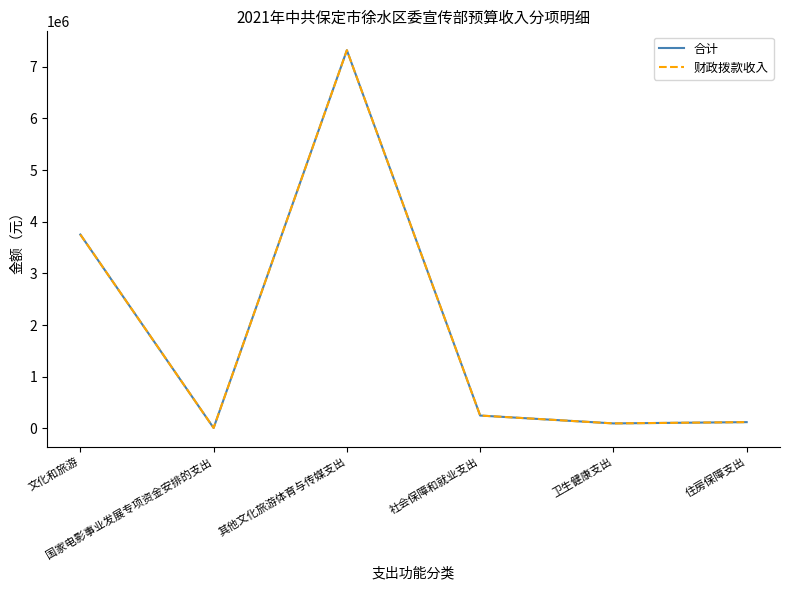

At which category is the sum across all series the highest?

其他文化旅游体育与传媒支出